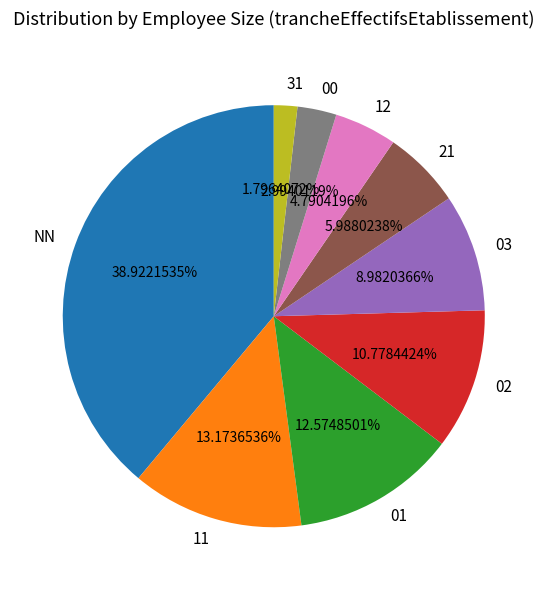

To the nearest percent, what is the difference between the largest and smallest slice percentages?

37%